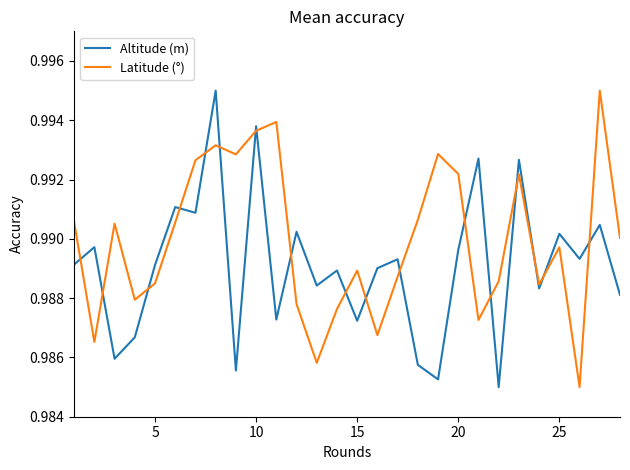

Which series has the largest total across all categories?

Latitude (°)